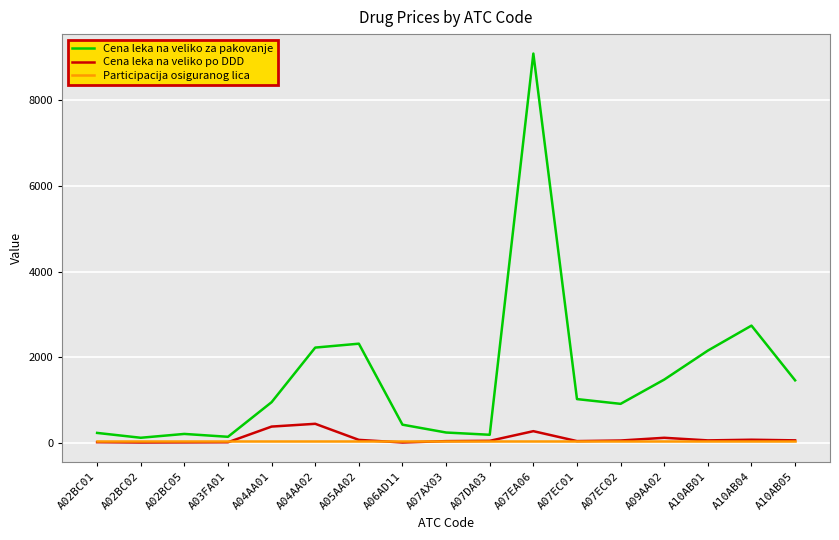

Which category has the highest value in the Cena leka na veliko za pakovanje series?

A07EA06